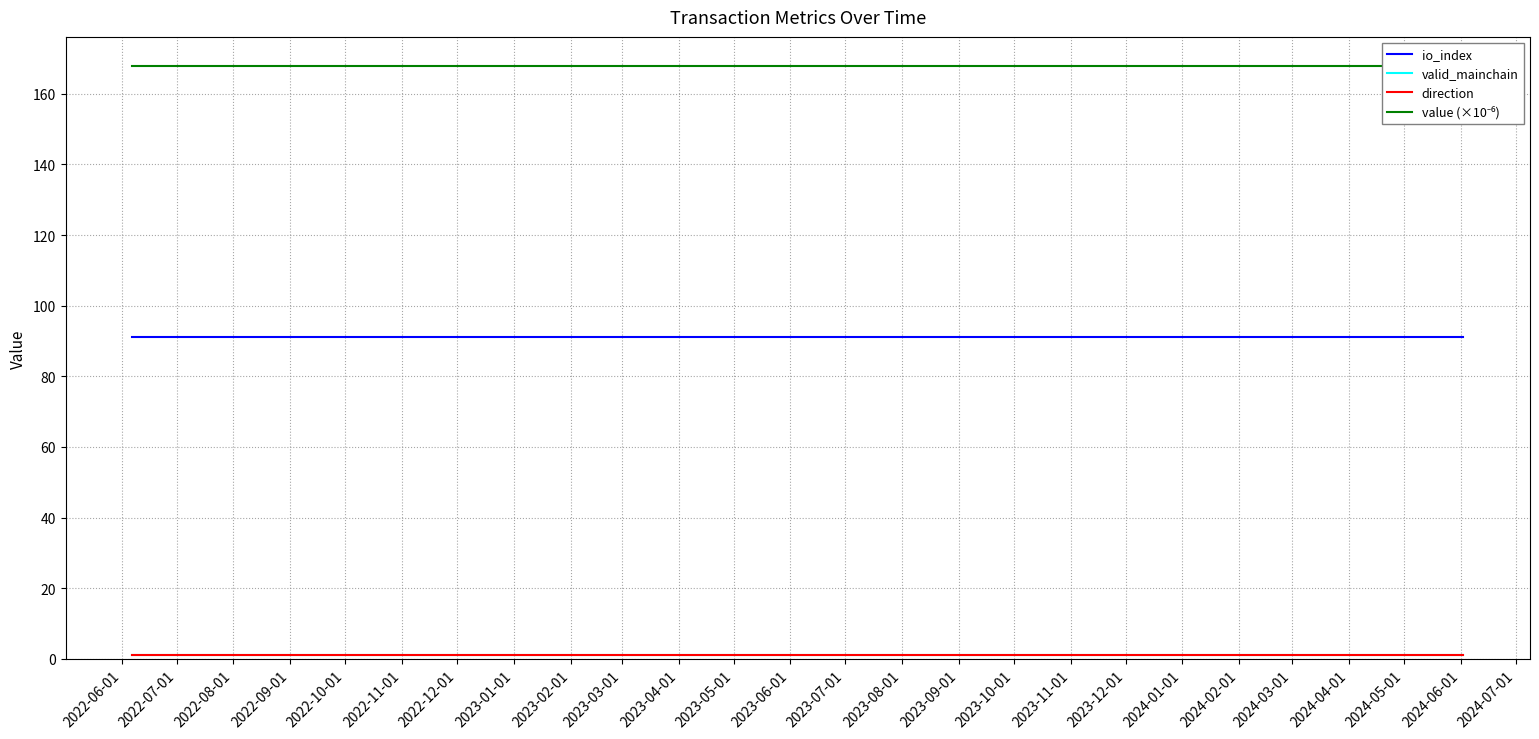

What are all the series names shown in the legend?

io_index, valid_mainchain, direction, value (×10⁻⁶)